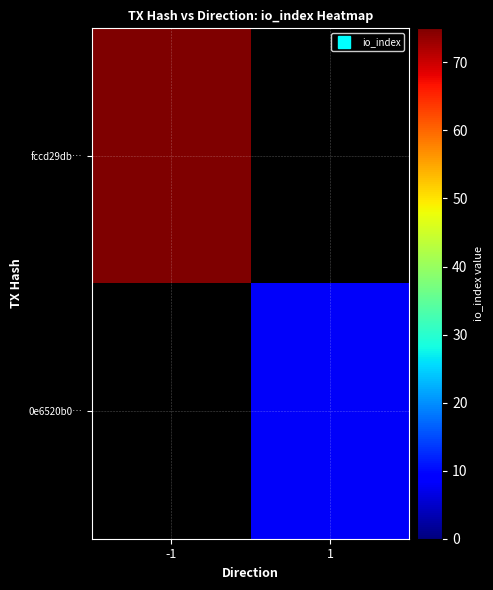

The 0e6520b0… series shows 8.0 at 1. True or false?

True